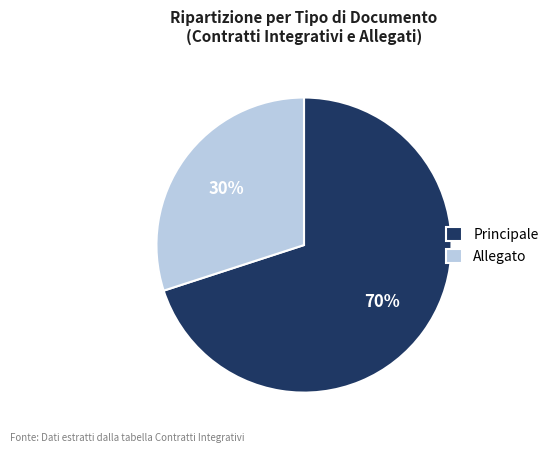

Count the number of slices in the pie.

2